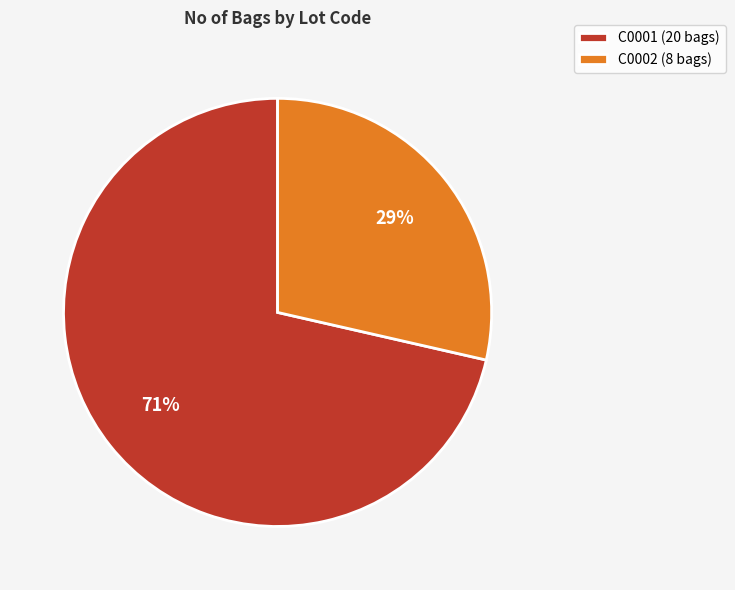

How many segments does this pie chart have?

2